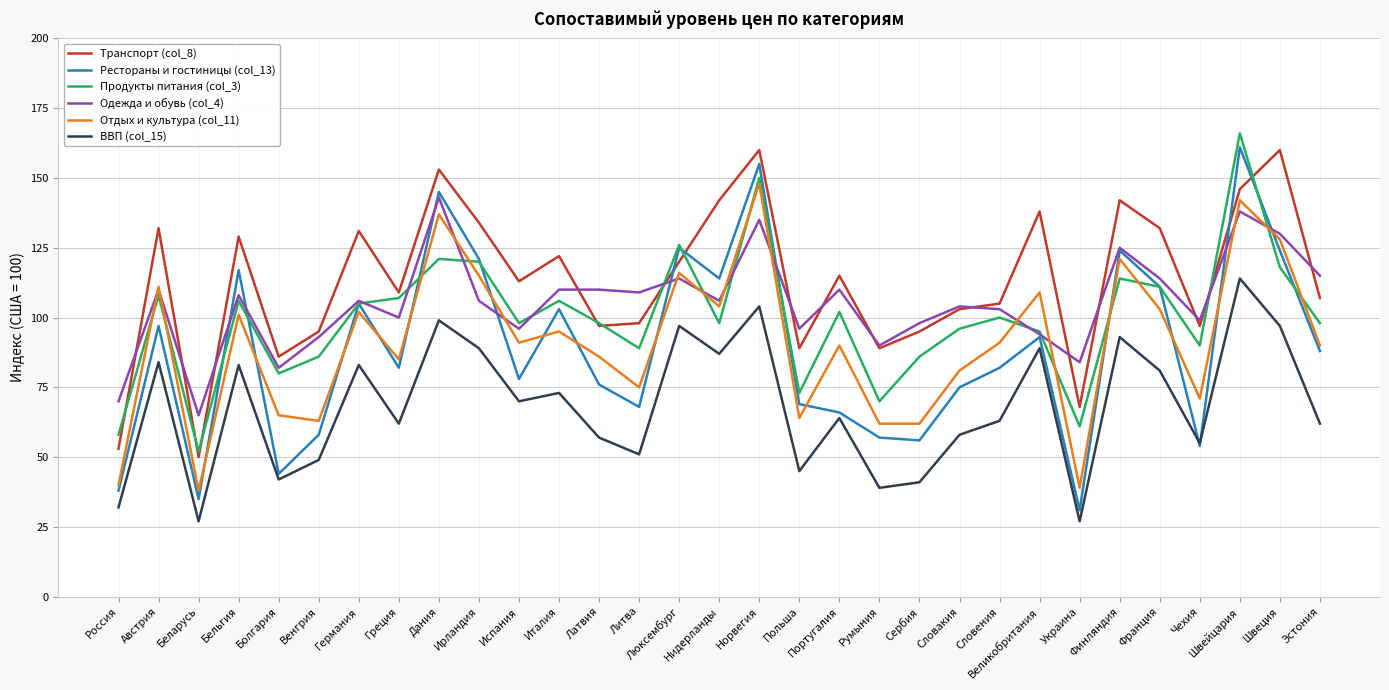

Which series has the largest range (max minus min)?

Рестораны и гостиницы (col_13)